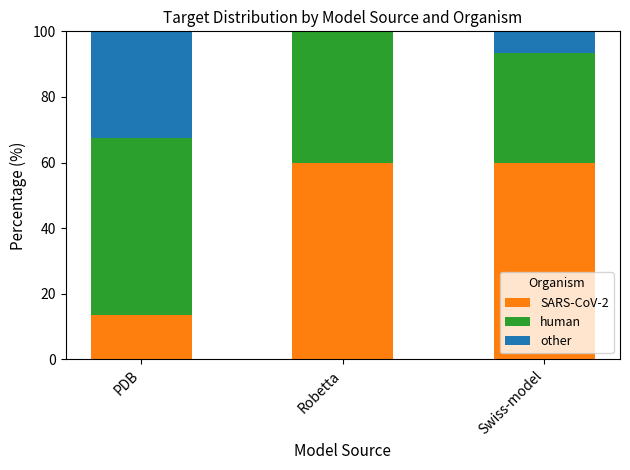

Read the SARS-CoV-2 value at Swiss-model.

60.0